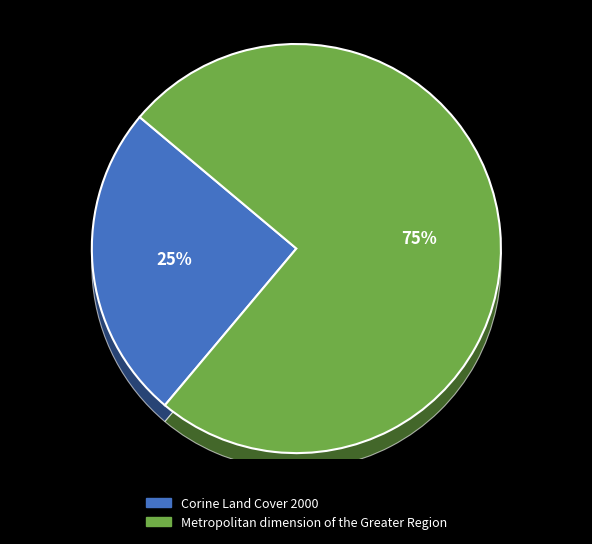

Which category has the biggest portion of the pie?

Metropolitan dimension of the Greater Region